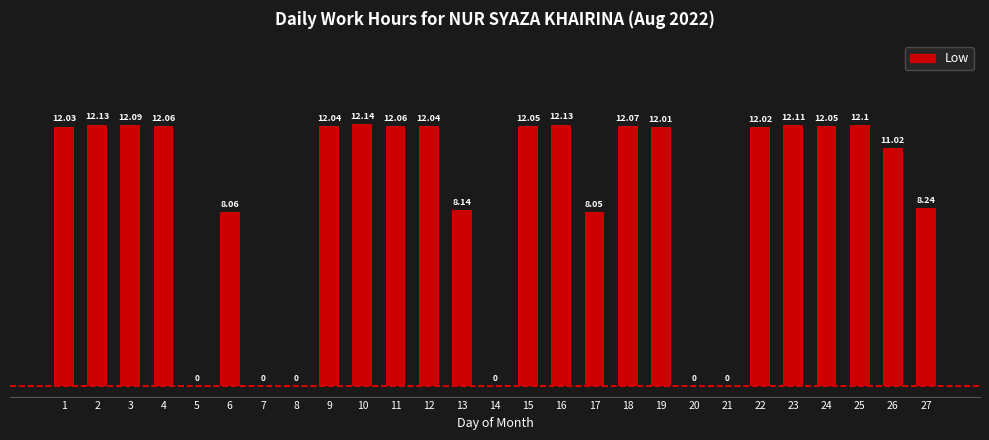

What is the change in value from 10 to 13?

-4.0